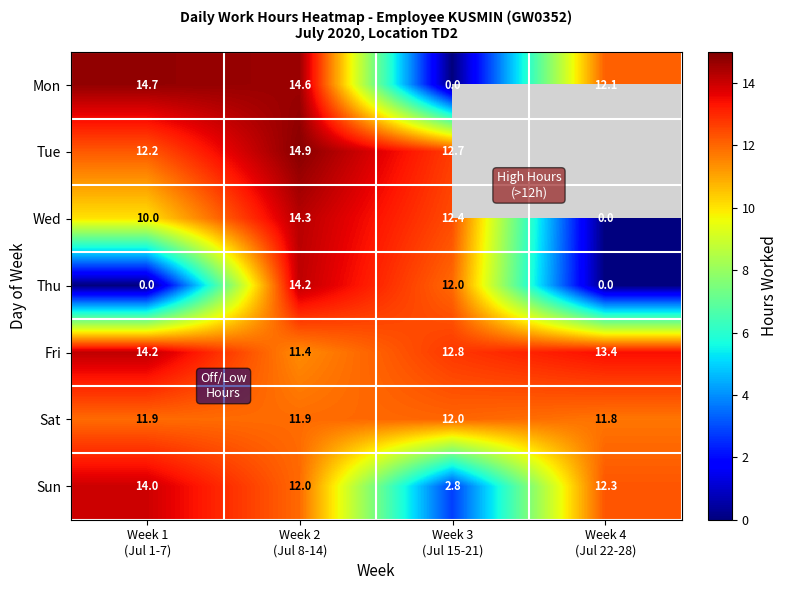

How many data points in Wed are less than 12?

2